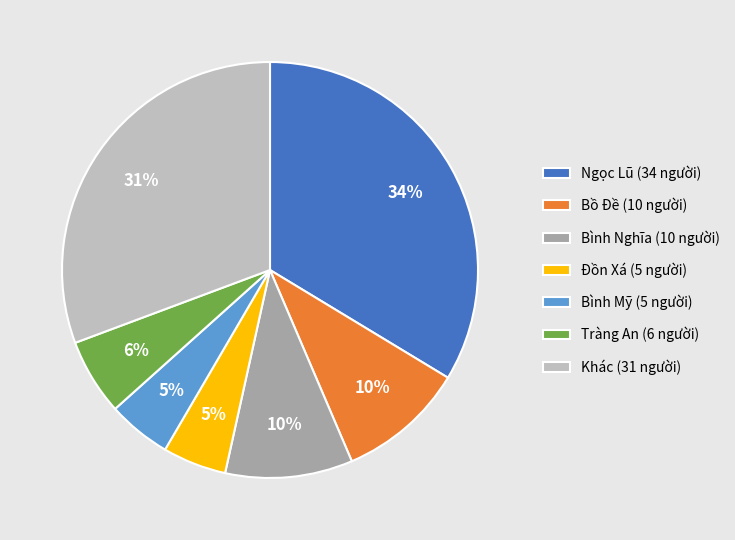

To the nearest percent, what is the combined percentage of Tràng An (6 người) and Đồn Xá (5 người)?

11%